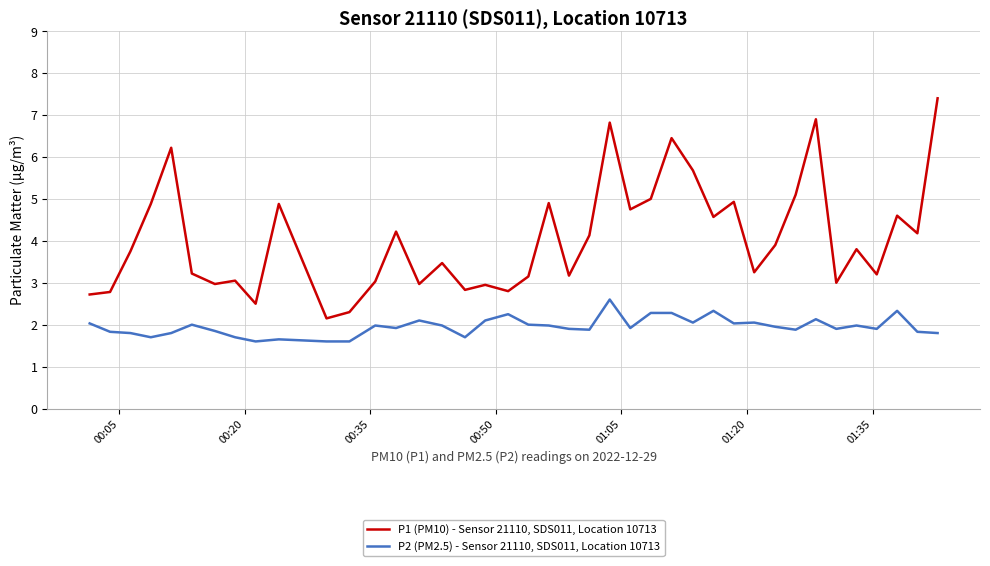

Which series has the widest spread of values?

P1 (PM10) - Sensor 21110, SDS011, Location 10713